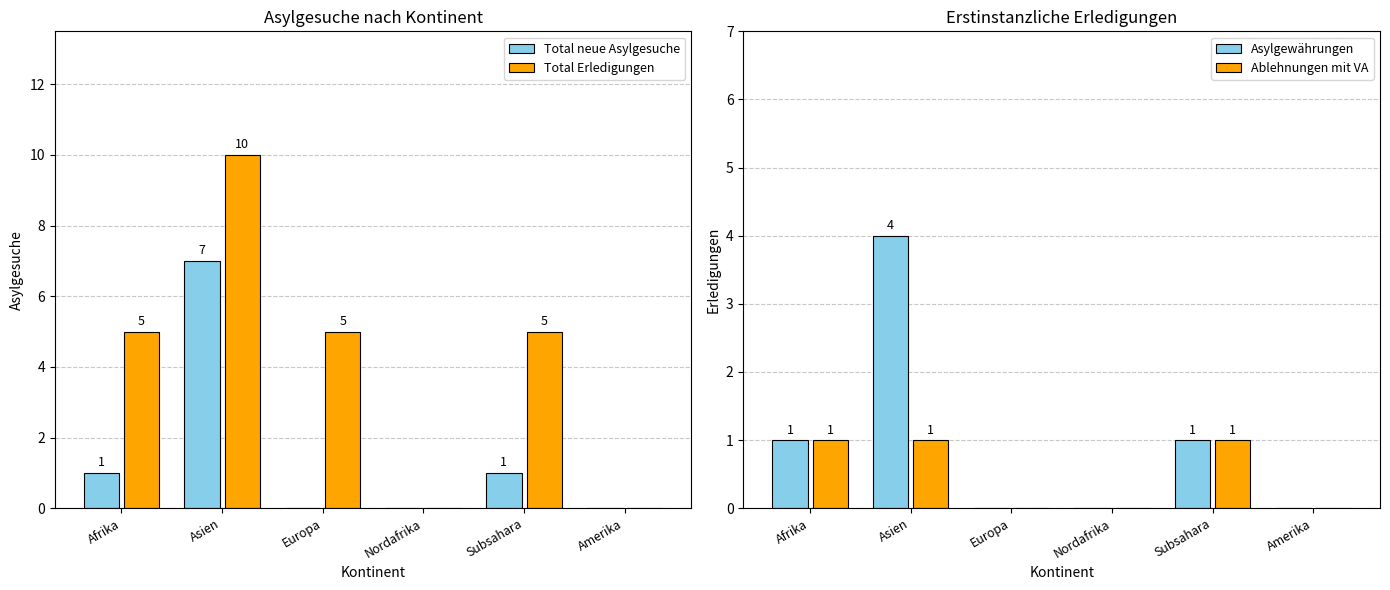

What is the difference between the Ablehnungen mit VA values at Asien and Amerika?

1